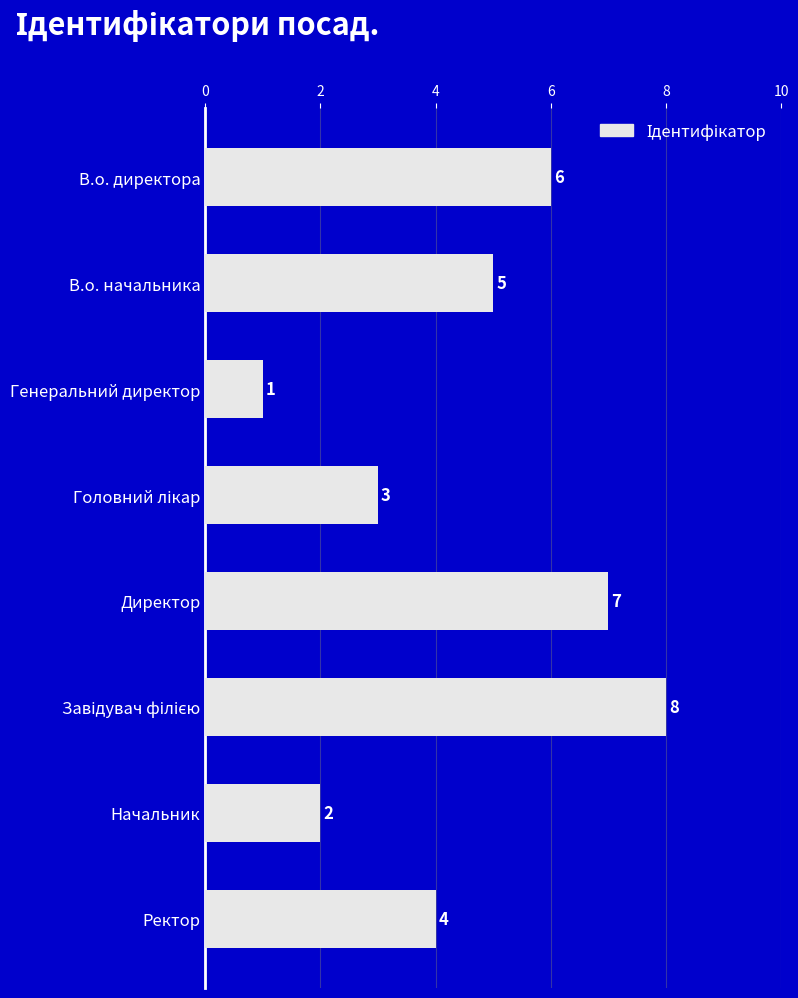

True or false: the data shows 5 at В.о. начальника.

True